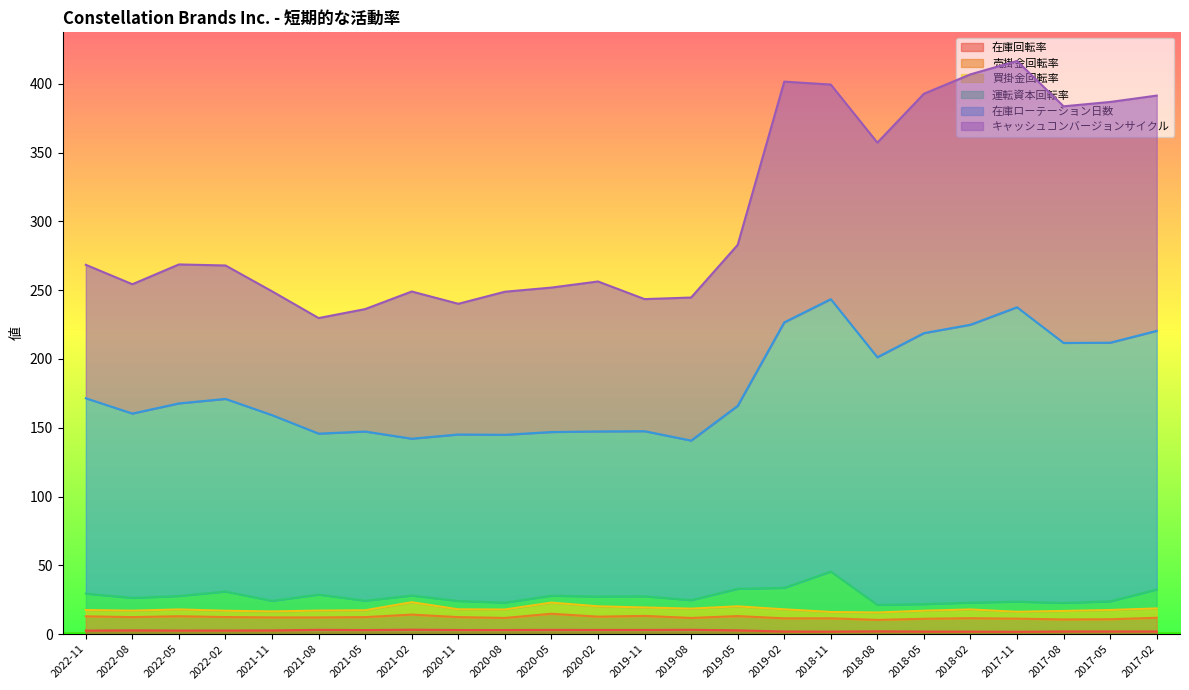

Where is the first local maximum for 在庫ローテーション日数?

2022-02